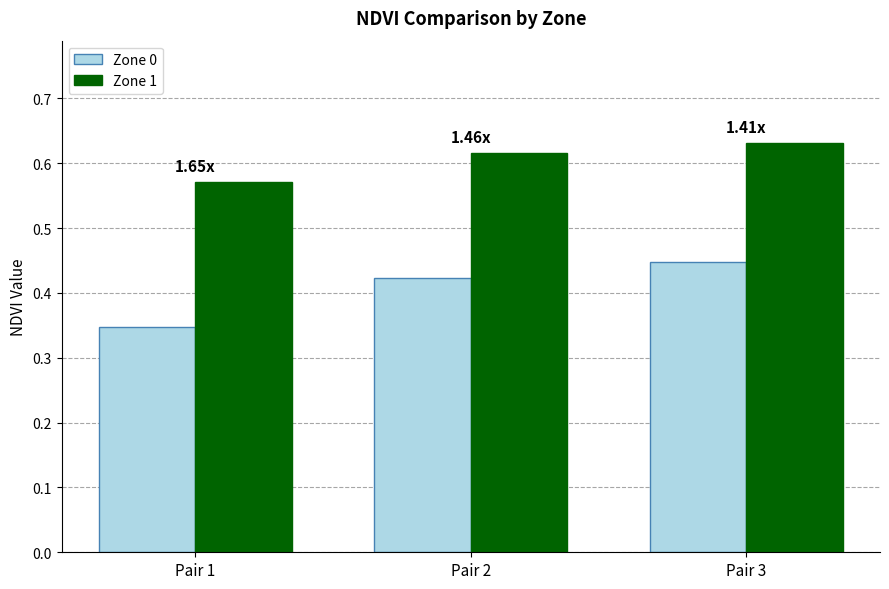

Rank the series at Pair 2 from highest to lowest value.

Zone 1, Zone 0